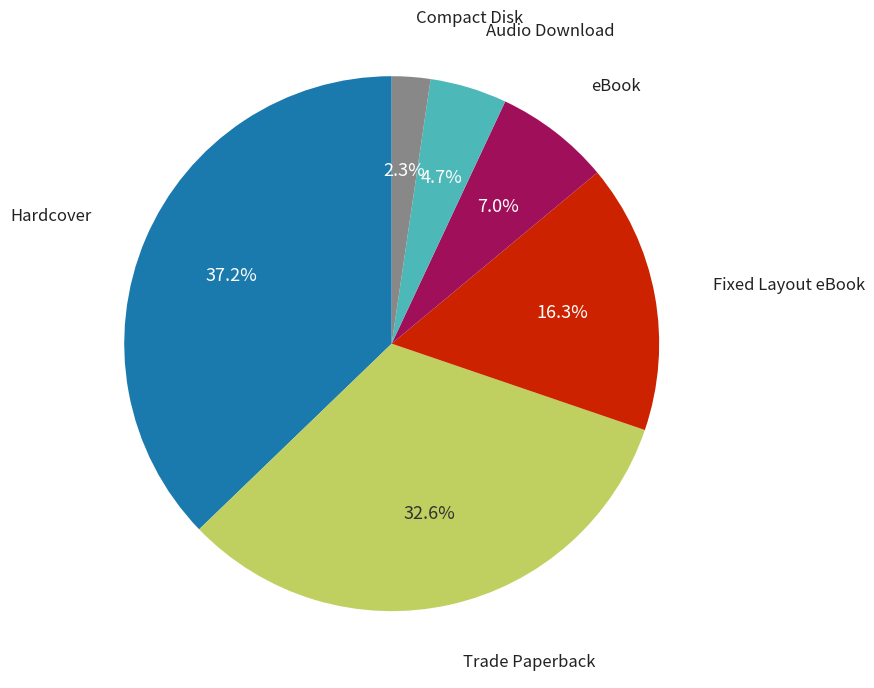

Does any single category account for the majority?

No